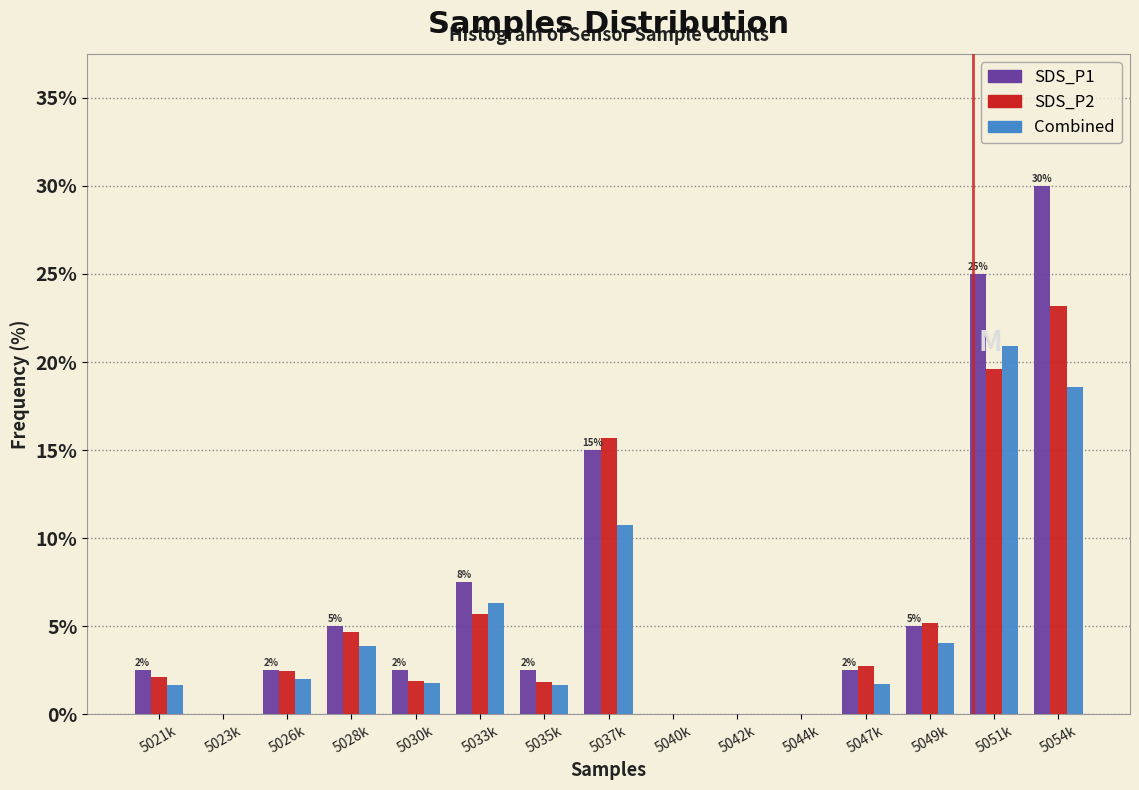

At which label does Combined reach its peak?

5051k